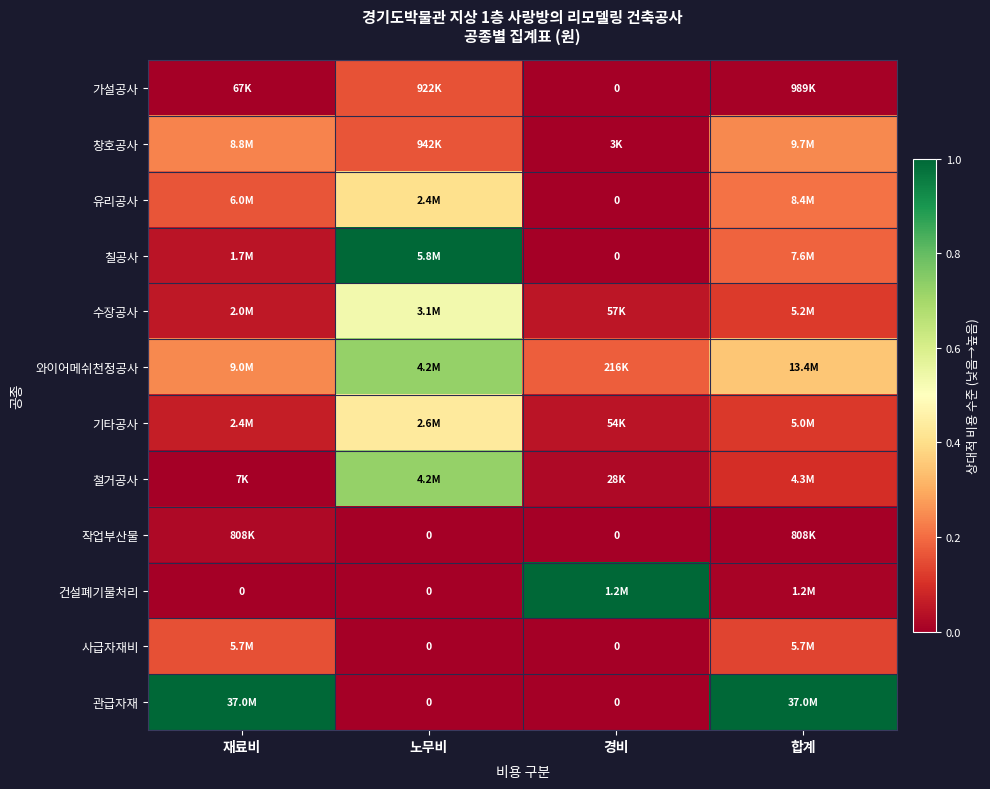

Is it true that 사급자재비 equals 0.0 at 노무비?

True